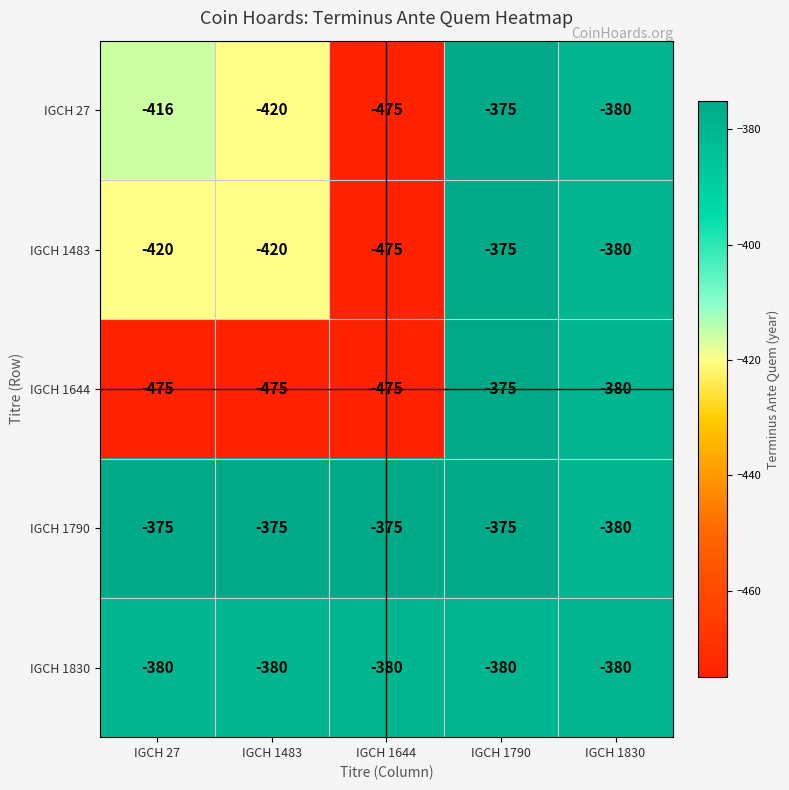

Which series has the largest total across all categories?

IGCH 1790